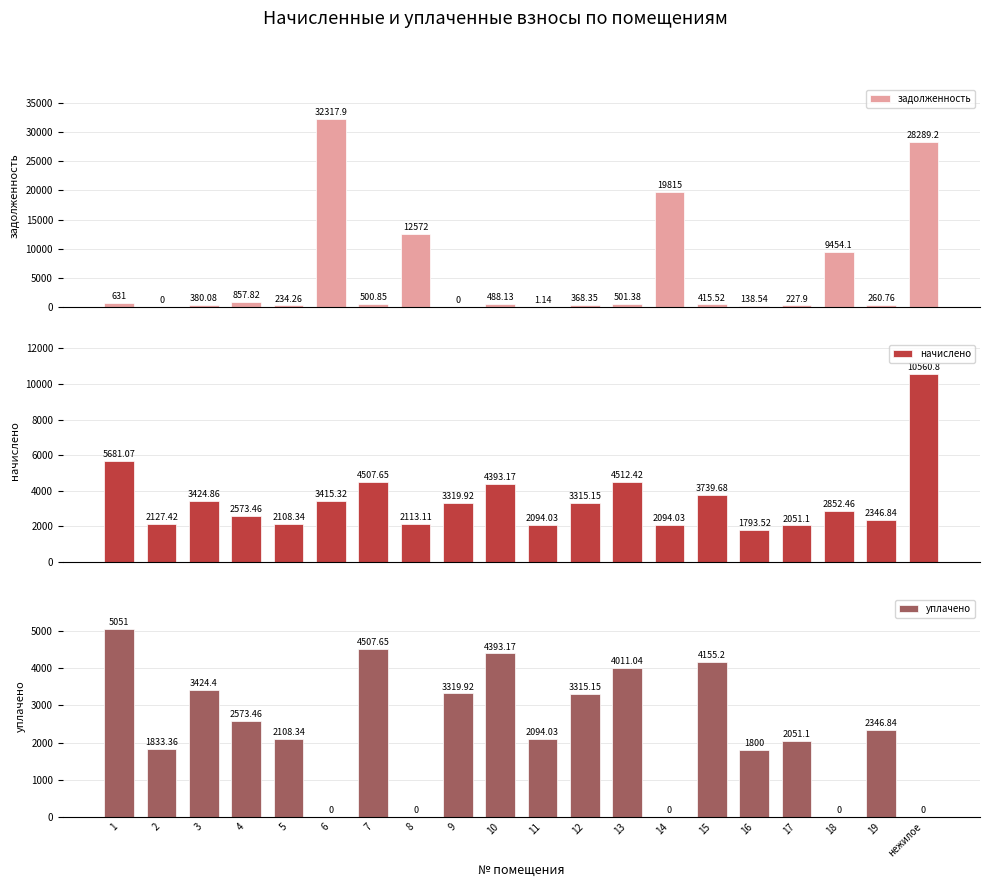

What is the value of the задолженность bar at the 5th from the left?

234.3